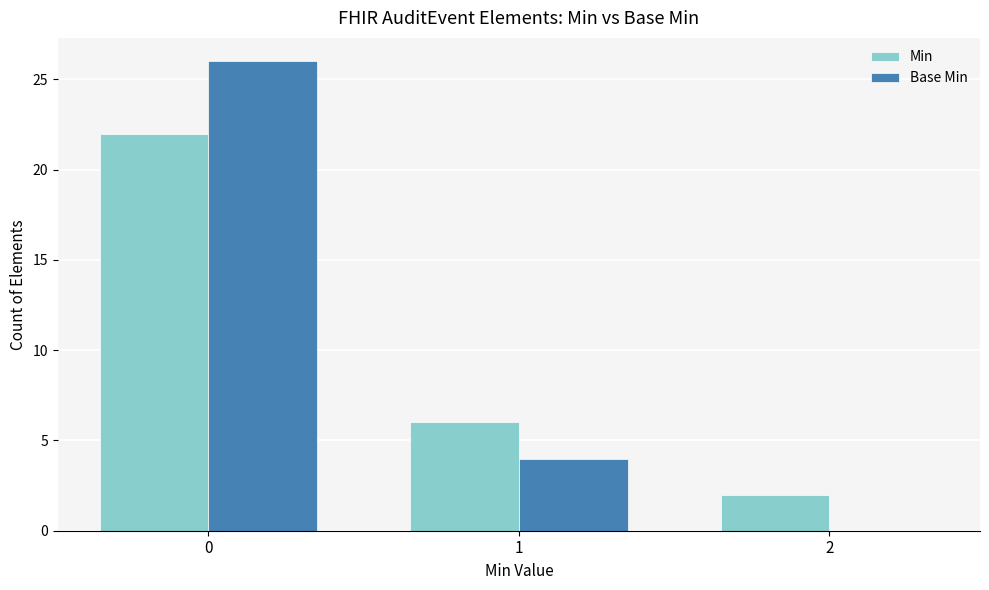

Is it true that Min equals 8 at 1?

False